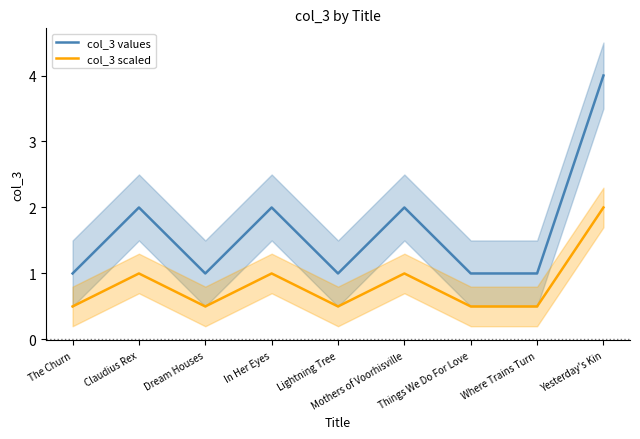

What position from the left is Things We Do For Love?

7